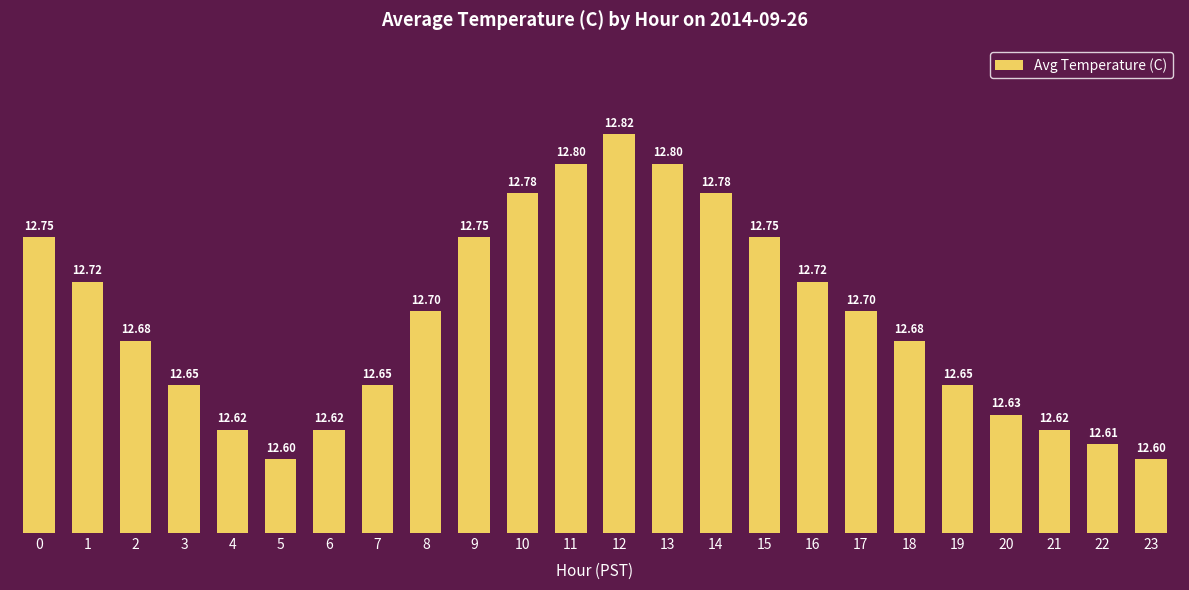

Reading left to right, what are all the values shown in this chart?

12.8	12.7	12.7	12.7	12.6	12.6	12.6	12.7	12.7	12.8	12.8	12.8	12.8	12.8	12.8	12.8	12.7	12.7	12.7	12.7	12.6	12.6	12.6	12.6